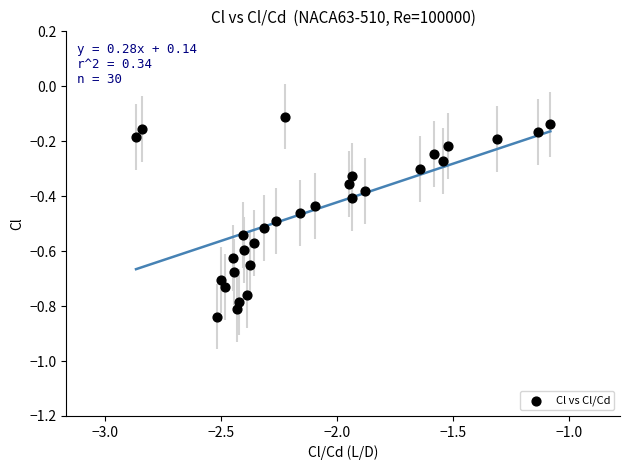

What is the range of Y values (max minus min)?

0.7